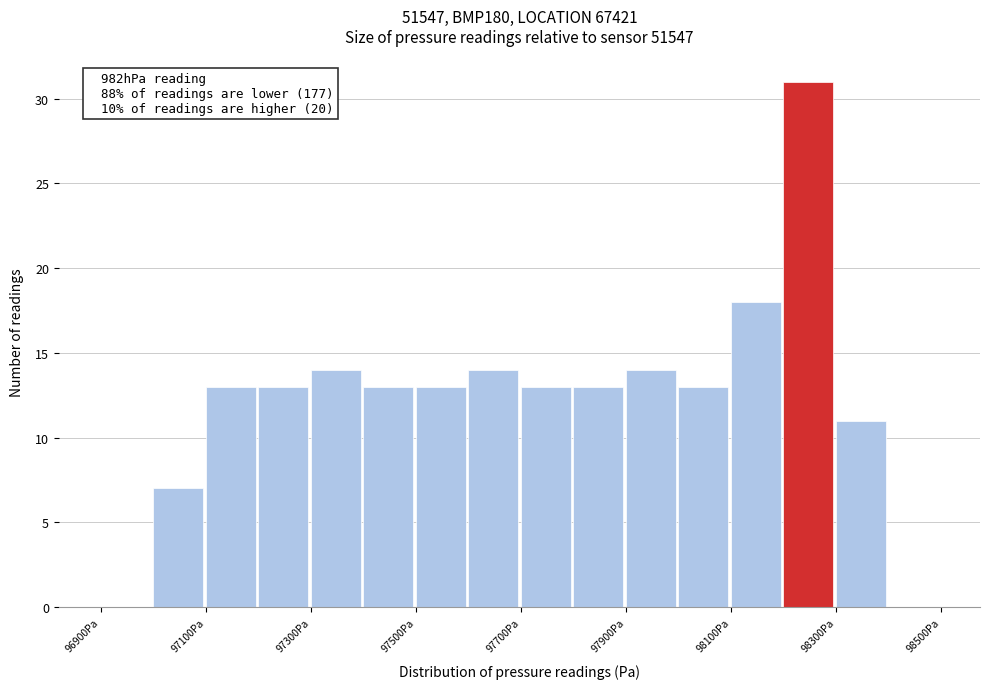

Which range on the x-axis has the tallest bar?

98200 to 98300